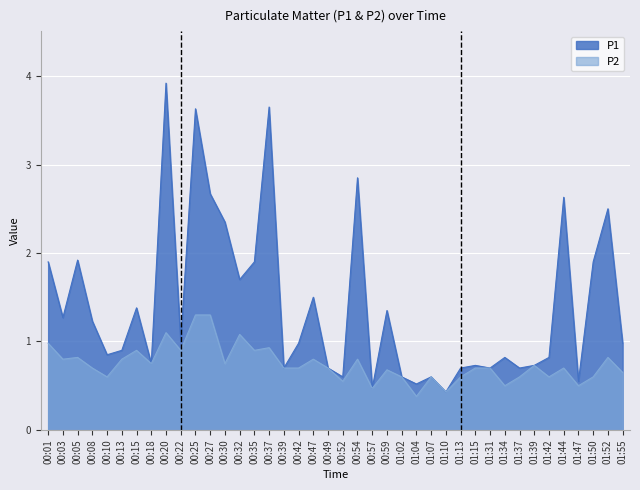

Which series has the widest spread of values?

P1